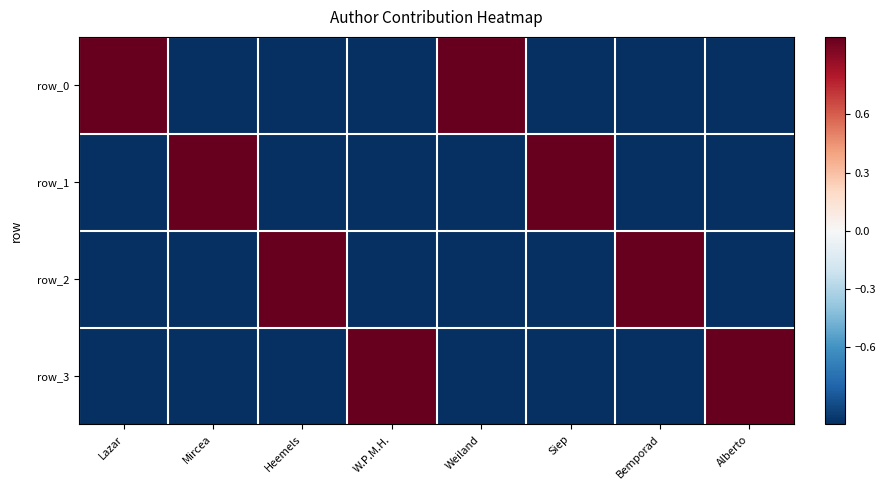

At which category is the sum across all series the highest?

Lazar